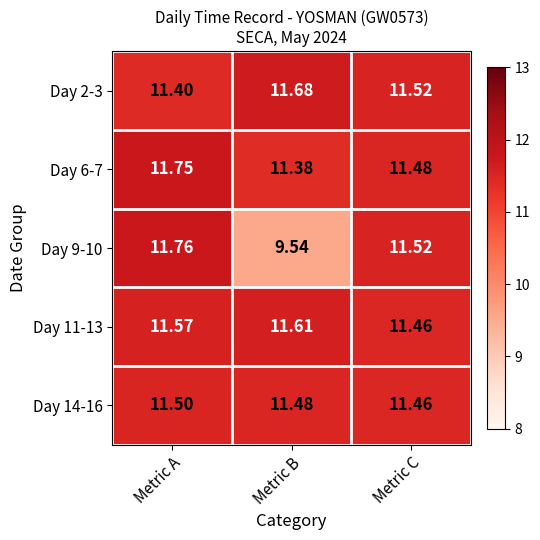

Which category has the highest value in the Day 9-10 series?

Metric A